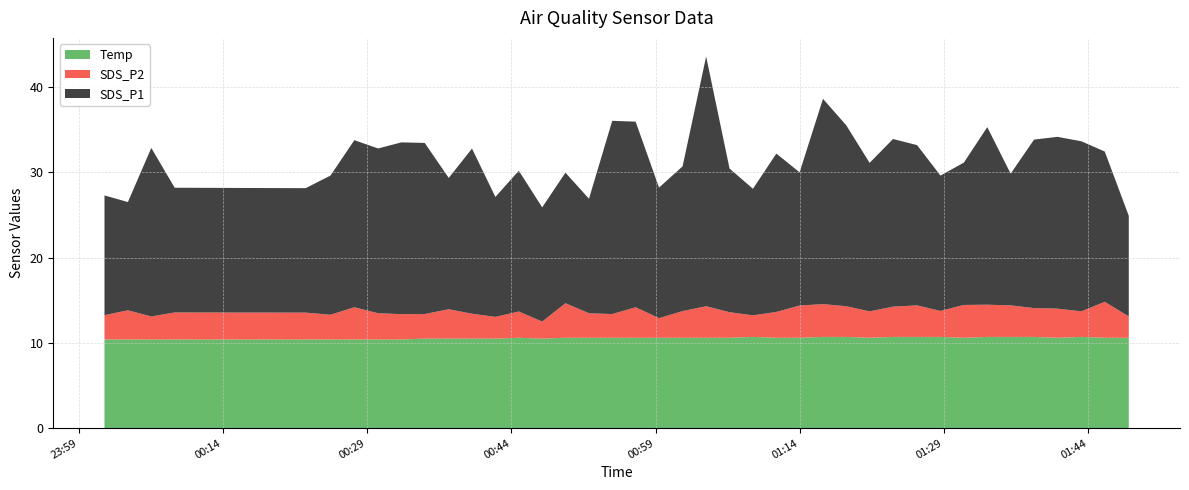

Reading right to left, transcribe all the data shown in this chart.

SDS_P1: 2023/01/05 01:48:13=11.8	2023/01/05 01:45:43=17.6	2023/01/05 01:43:17=19.9	2023/01/05 01:40:48=20.1	2023/01/05 01:38:22=19.8	2023/01/05 01:35:56=15.4	2023/01/05 01:33:30=20.8	2023/01/05 01:31:04=16.7	2023/01/05 01:28:38=15.9	2023/01/05 01:26:12=18.8	2023/01/05 01:23:42=19.7	2023/01/05 01:21:16=17.4	2023/01/05 01:18:50=21.2	2023/01/05 01:16:25=24.1	2023/01/05 01:13:59=15.6	2023/01/05 01:11:34=18.6	2023/01/05 01:09:08=14.8	2023/01/05 01:06:42=16.9	2023/01/05 01:04:16=29.3	2023/01/05 01:01:49=17.0	2023/01/05 00:59:22=15.3	2023/01/05 00:56:56=21.8	2023/01/05 00:54:30=22.7	2023/01/05 00:52:05=13.4	2023/01/05 00:49:38=15.3	2023/01/05 00:47:13=13.4	2023/01/05 00:44:47=16.5	2023/01/05 00:42:21=14.1	2023/01/05 00:39:55=19.4	2023/01/05 00:37:30=15.4	2023/01/05 00:35:00=20.1	2023/01/05 00:32:34=20.1	2023/01/05 00:30:09=19.3	2023/01/05 00:27:41=19.6	2023/01/05 00:25:12=16.3	2023/01/05 00:22:37=14.6	2023/01/05 00:09:00=14.6	2023/01/05 00:06:34=19.8	2023/01/05 00:04:08=12.7	2023/01/05 00:01:42=14.1
SDS_P2: 2023/01/05 01:48:13=2.5	2023/01/05 01:45:43=4.2	2023/01/05 01:43:17=3.0	2023/01/05 01:40:48=3.4	2023/01/05 01:38:22=3.4	2023/01/05 01:35:56=3.7	2023/01/05 01:33:30=3.8	2023/01/05 01:31:04=3.9	2023/01/05 01:28:38=3.0	2023/01/05 01:26:12=3.7	2023/01/05 01:23:42=3.5	2023/01/05 01:21:16=3.1	2023/01/05 01:18:50=3.6	2023/01/05 01:16:25=3.9	2023/01/05 01:13:59=3.8	2023/01/05 01:11:34=3.0	2023/01/05 01:09:08=2.5	2023/01/05 01:06:42=3.0	2023/01/05 01:04:16=3.7	2023/01/05 01:01:49=3.1	2023/01/05 00:59:22=2.3	2023/01/05 00:56:56=3.6	2023/01/05 00:54:30=2.8	2023/01/05 00:52:05=2.9	2023/01/05 00:49:38=4.0	2023/01/05 00:47:13=2.0	2023/01/05 00:44:47=3.1	2023/01/05 00:42:21=2.5	2023/01/05 00:39:55=2.9	2023/01/05 00:37:30=3.5	2023/01/05 00:35:00=2.9	2023/01/05 00:32:34=3.0	2023/01/05 00:30:09=3.1	2023/01/05 00:27:41=3.8	2023/01/05 00:25:12=2.9	2023/01/05 00:22:37=3.1	2023/01/05 00:09:00=3.2	2023/01/05 00:06:34=2.7	2023/01/05 00:04:08=3.4	2023/01/05 00:01:42=2.9
Temp: 2023/01/05 01:48:13=10.6	2023/01/05 01:45:43=10.6	2023/01/05 01:43:17=10.7	2023/01/05 01:40:48=10.6	2023/01/05 01:38:22=10.7	2023/01/05 01:35:56=10.7	2023/01/05 01:33:30=10.7	2023/01/05 01:31:04=10.6	2023/01/05 01:28:38=10.7	2023/01/05 01:26:12=10.7	2023/01/05 01:23:42=10.7	2023/01/05 01:21:16=10.6	2023/01/05 01:18:50=10.7	2023/01/05 01:16:25=10.7	2023/01/05 01:13:59=10.6	2023/01/05 01:11:34=10.6	2023/01/05 01:09:08=10.7	2023/01/05 01:06:42=10.6	2023/01/05 01:04:16=10.6	2023/01/05 01:01:49=10.6	2023/01/05 00:59:22=10.6	2023/01/05 00:56:56=10.6	2023/01/05 00:54:30=10.6	2023/01/05 00:52:05=10.6	2023/01/05 00:49:38=10.6	2023/01/05 00:47:13=10.5	2023/01/05 00:44:47=10.6	2023/01/05 00:42:21=10.5	2023/01/05 00:39:55=10.5	2023/01/05 00:37:30=10.5	2023/01/05 00:35:00=10.5	2023/01/05 00:32:34=10.4	2023/01/05 00:30:09=10.4	2023/01/05 00:27:41=10.4	2023/01/05 00:25:12=10.4	2023/01/05 00:22:37=10.4	2023/01/05 00:09:00=10.4	2023/01/05 00:06:34=10.4	2023/01/05 00:04:08=10.4	2023/01/05 00:01:42=10.4